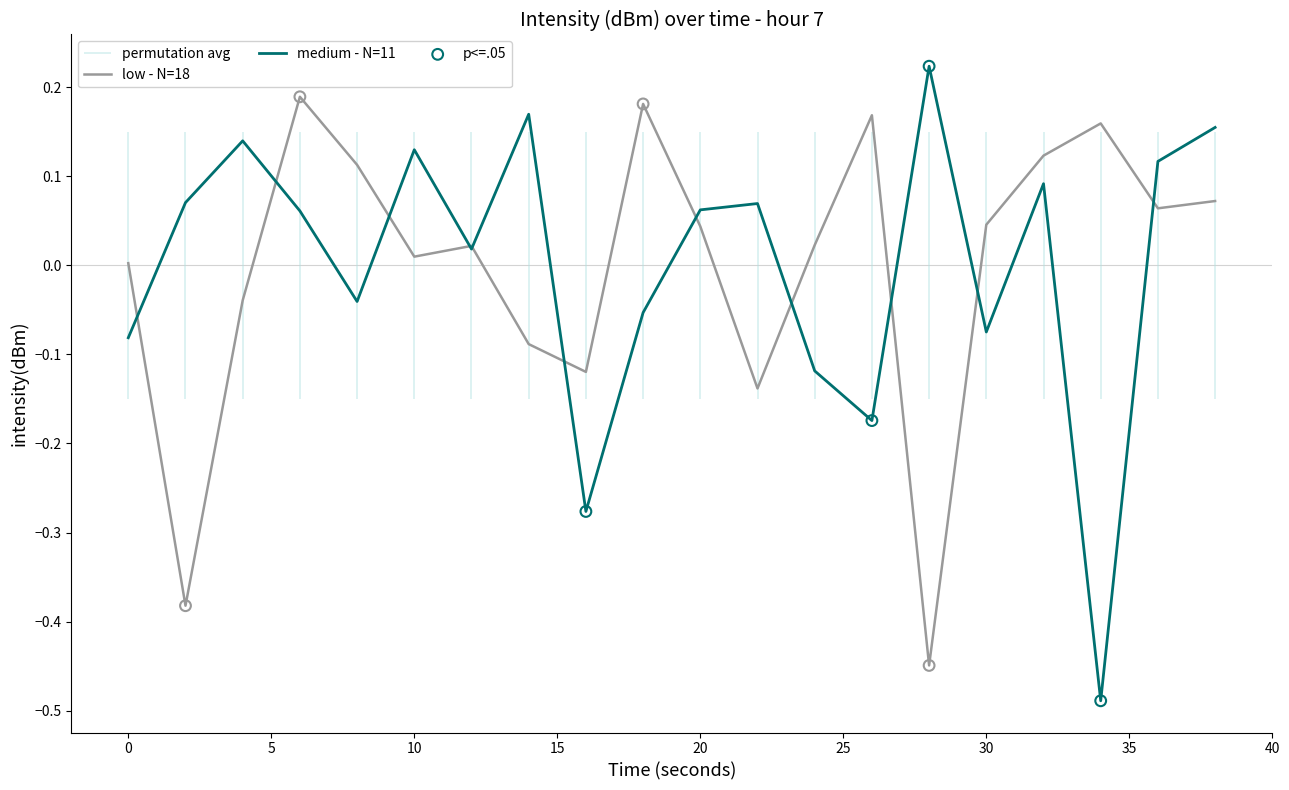

Which series contains the highest Y value?

medium - N=11